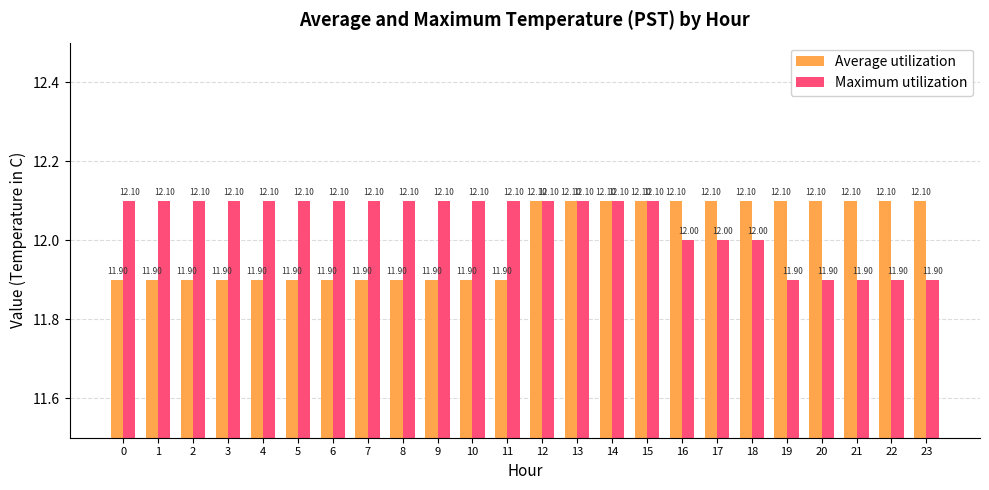

At 11, list the series in order from smallest to largest.

Average utilization, Maximum utilization